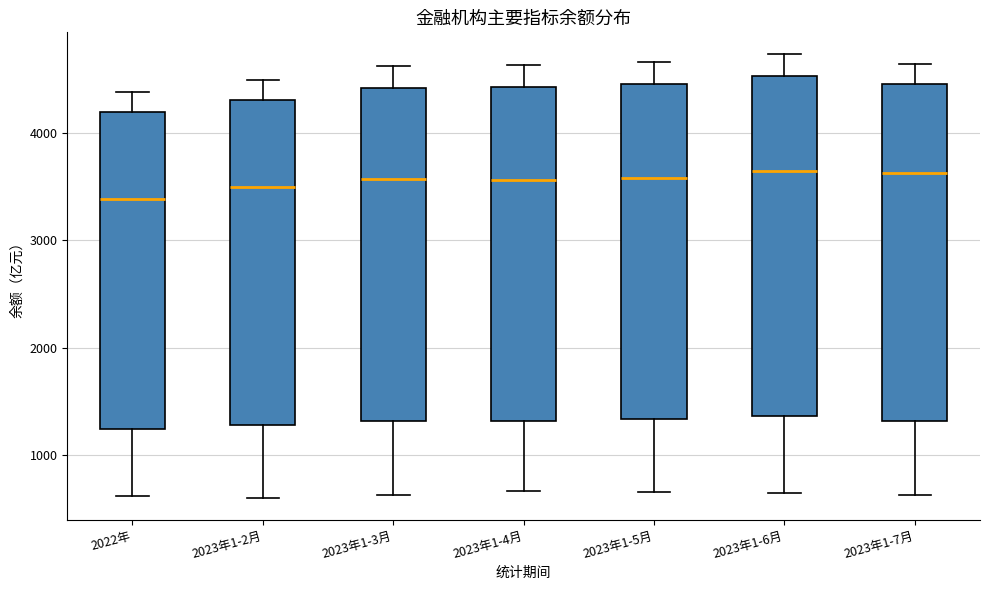

Reading left to right, transcribe this box plot: for each box, give where its median line is, the range the box spans, and where its two whiskers end, as read against the y-axis. The values are not printed on the chart, so give them approximately, as read against the axis.

2022年: median 3400, box 1200 to 4200, whiskers 600 to 4400
2023年1-2月: median 3500, box 1300 to 4300, whiskers 600 to 4500
2023年1-3月: median 3600, box 1300 to 4400, whiskers 600 to 4600
2023年1-4月: median 3600, box 1300 to 4400, whiskers 700 to 4600
2023年1-5月: median 3600, box 1300 to 4500, whiskers 700 to 4700
2023年1-6月: median 3600, box 1400 to 4500, whiskers 600 to 4700
2023年1-7月: median 3600, box 1300 to 4500, whiskers 600 to 4600